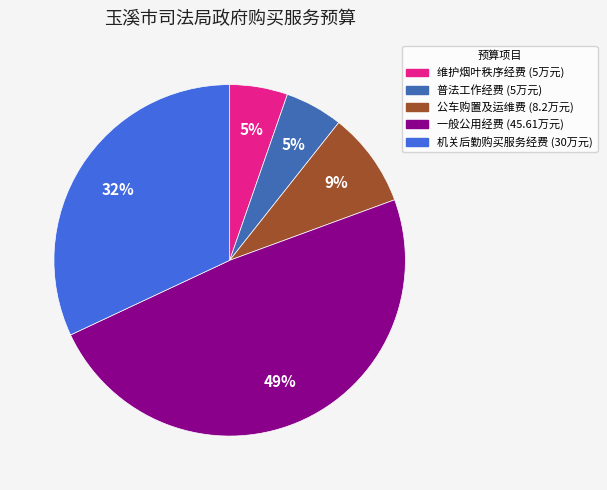

Count the number of slices in the pie.

5